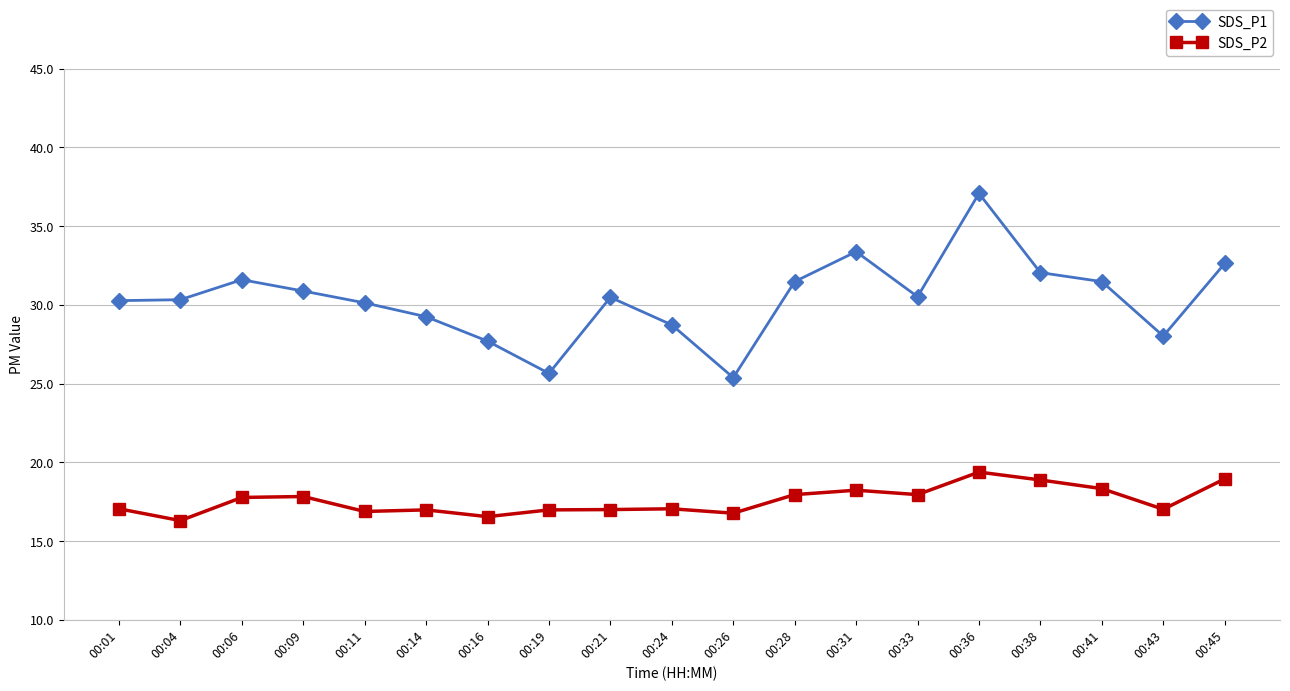

Which series changed the most between 00:24 and 00:28?

SDS_P1